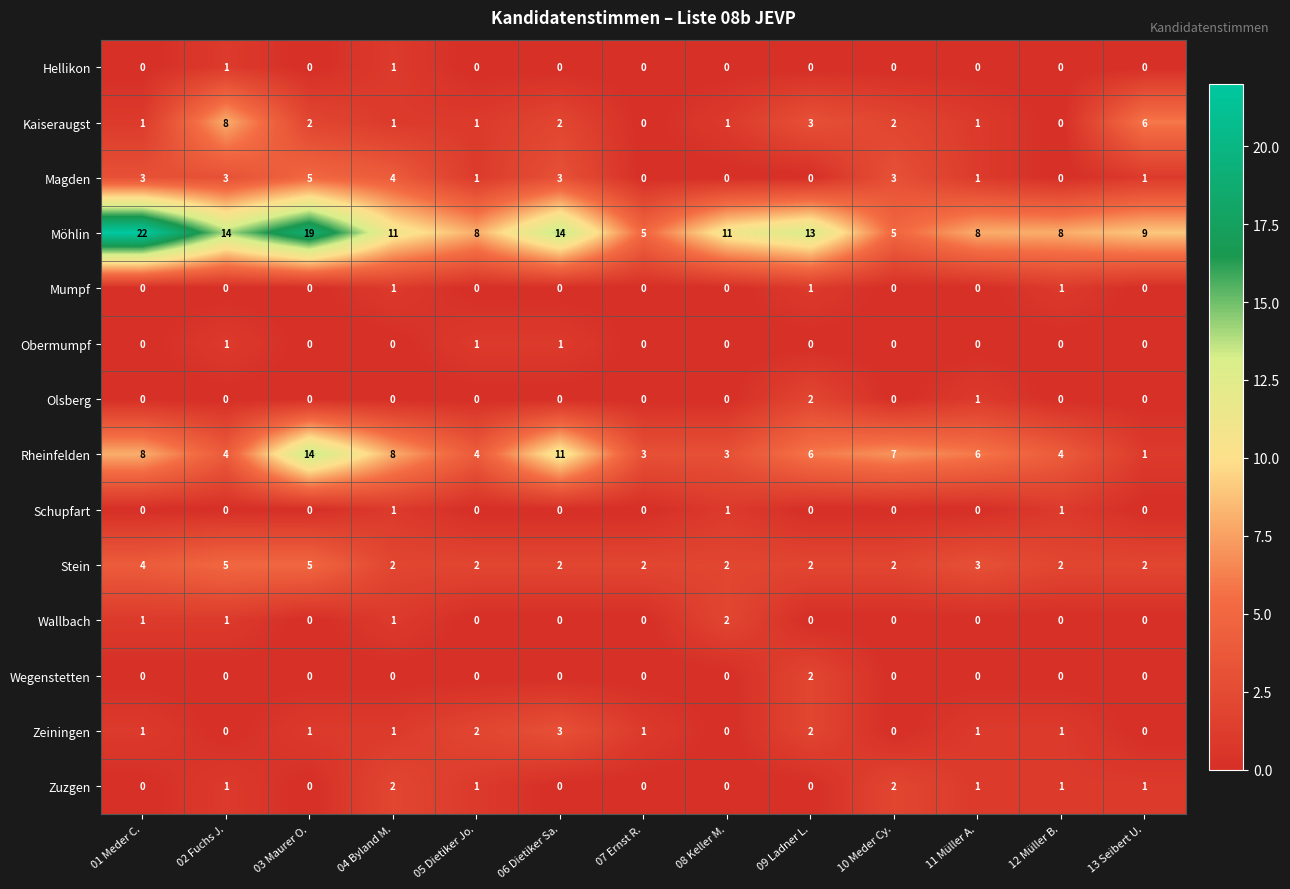

Between 03 Maurer O. and 04 Byland M., which series saw the biggest shift?

Möhlin